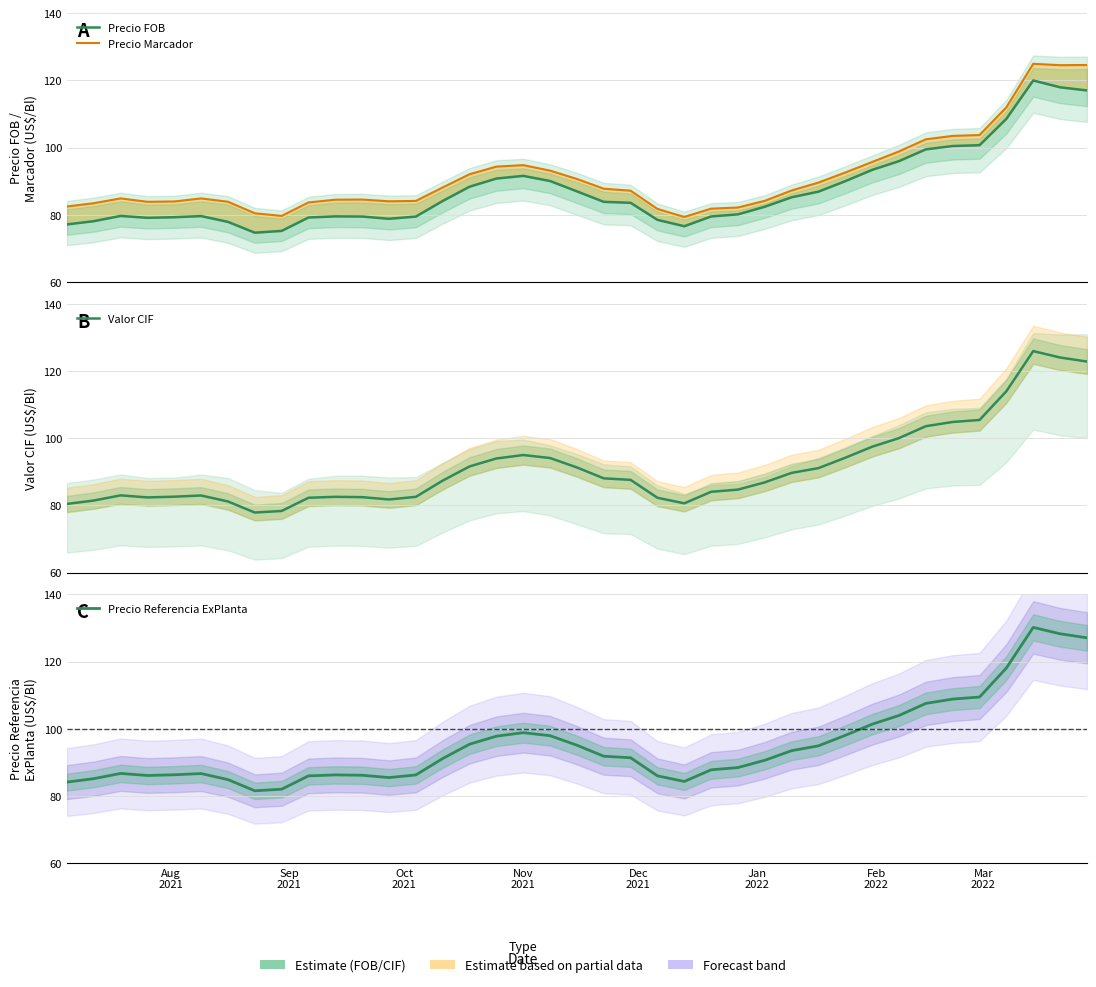

True or false: Valor CIF has more than 2 interior local peaks.

True